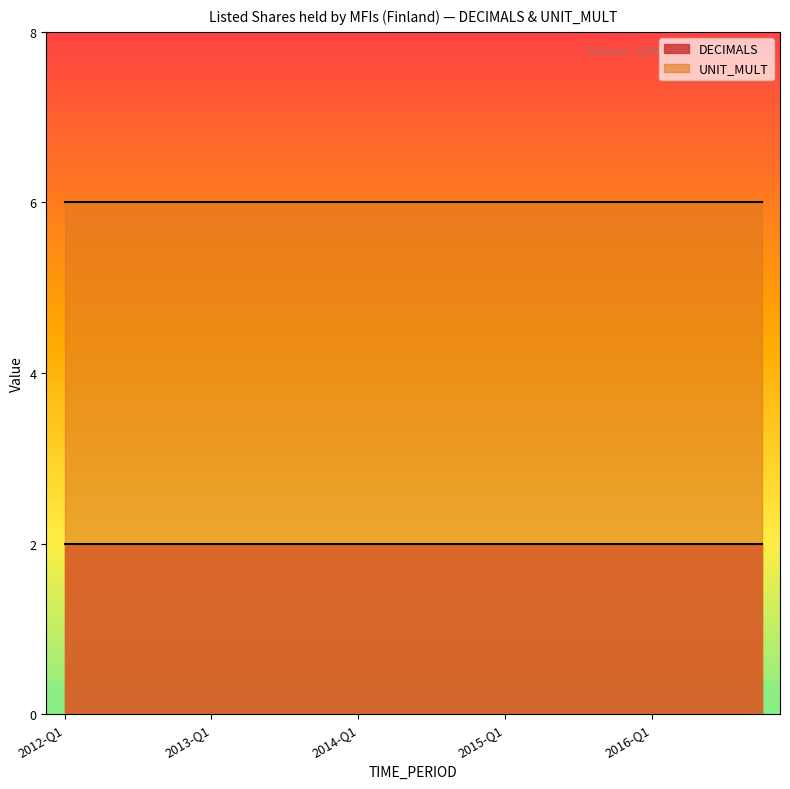

What is the greatest value displayed?

6